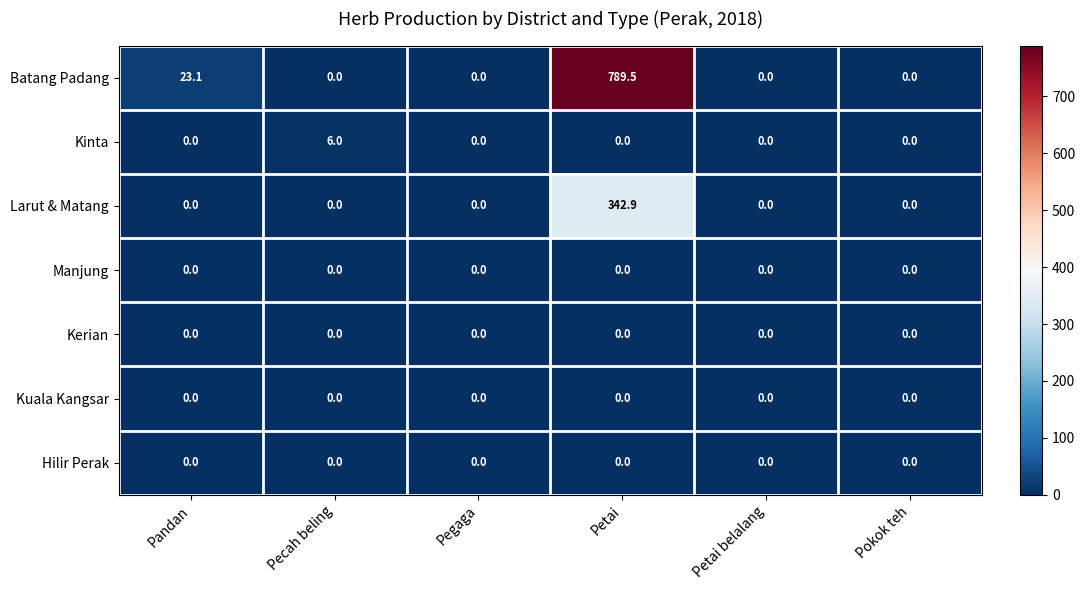

Which series has the largest total across all categories?

Batang Padang